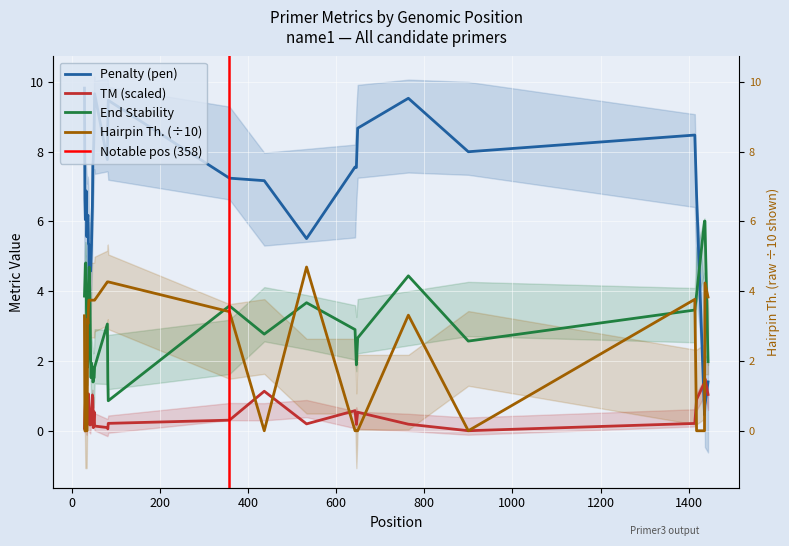

True or false: PRIMER_LEFT_0_TM and PRIMER_LEFT_0_END_STABILITY intersect in this chart.

False